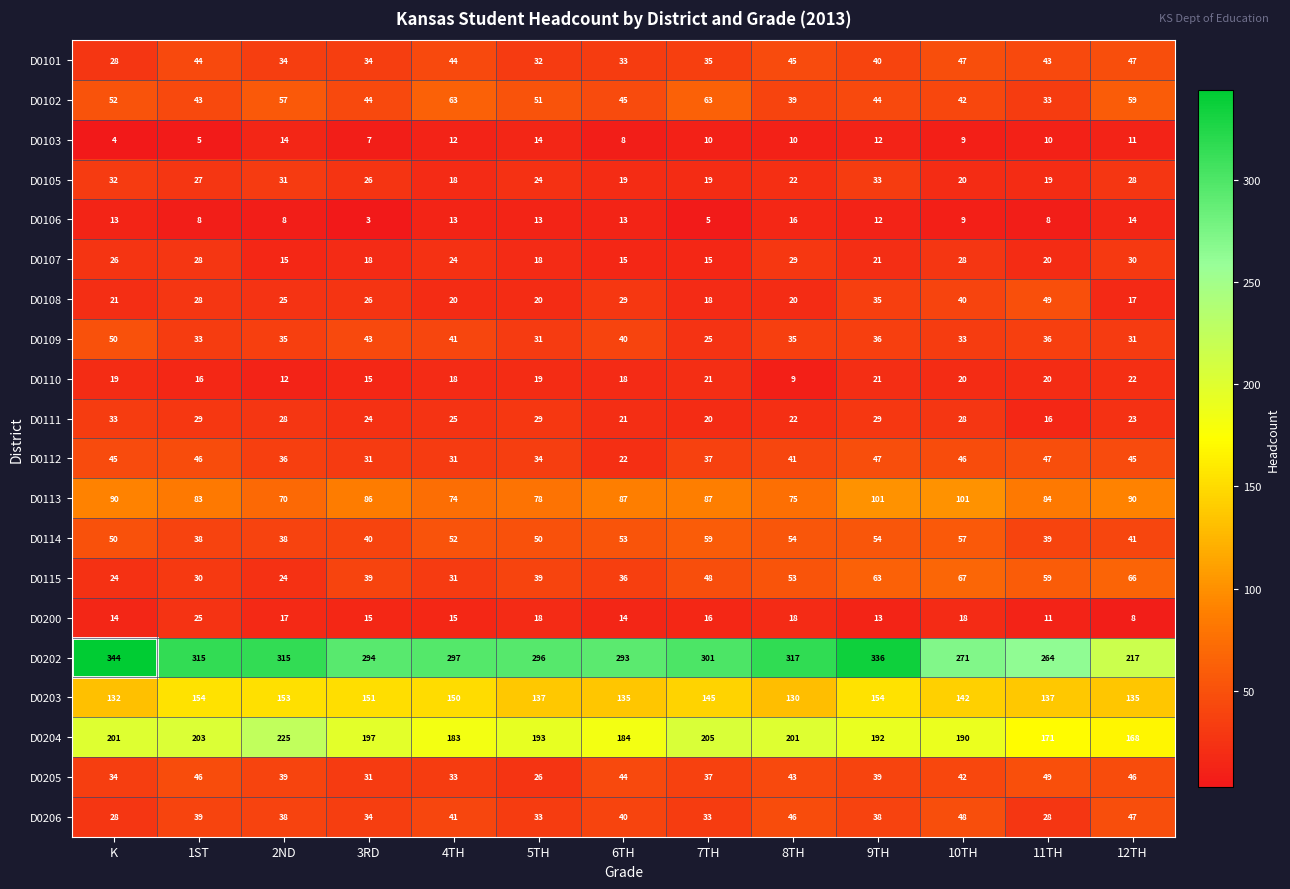

Is it true that D0205 equals 26 at 5TH?

True